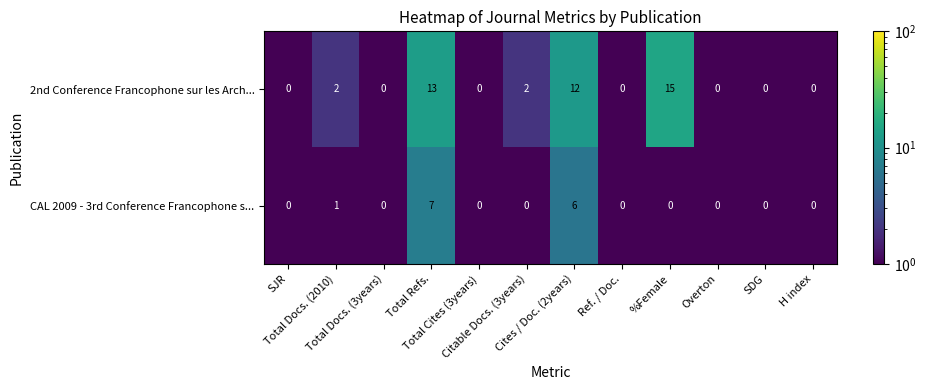

What is the maximum value for CAL 2009 - 3rd Conference Francophone s...?

7